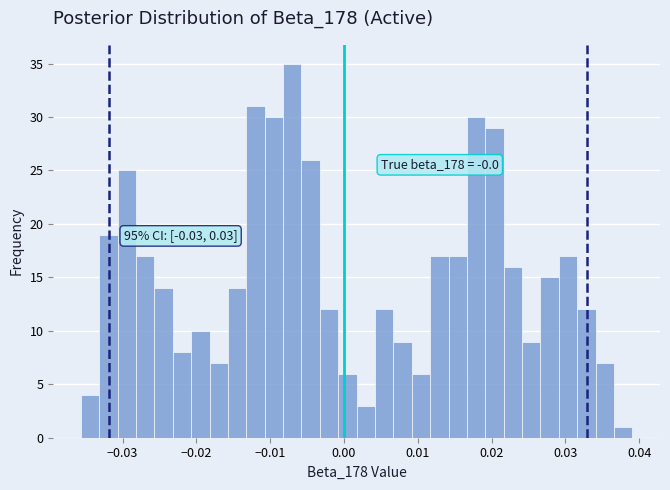

Read against the x-axis, roughly where is the centre of the tallest bar?

-0.007